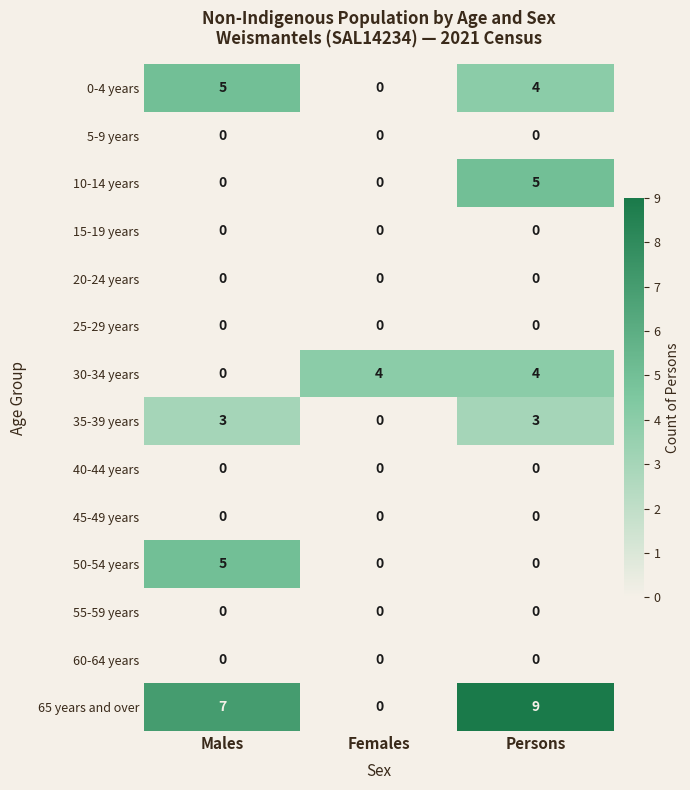

Count the number of categories in the chart.

3